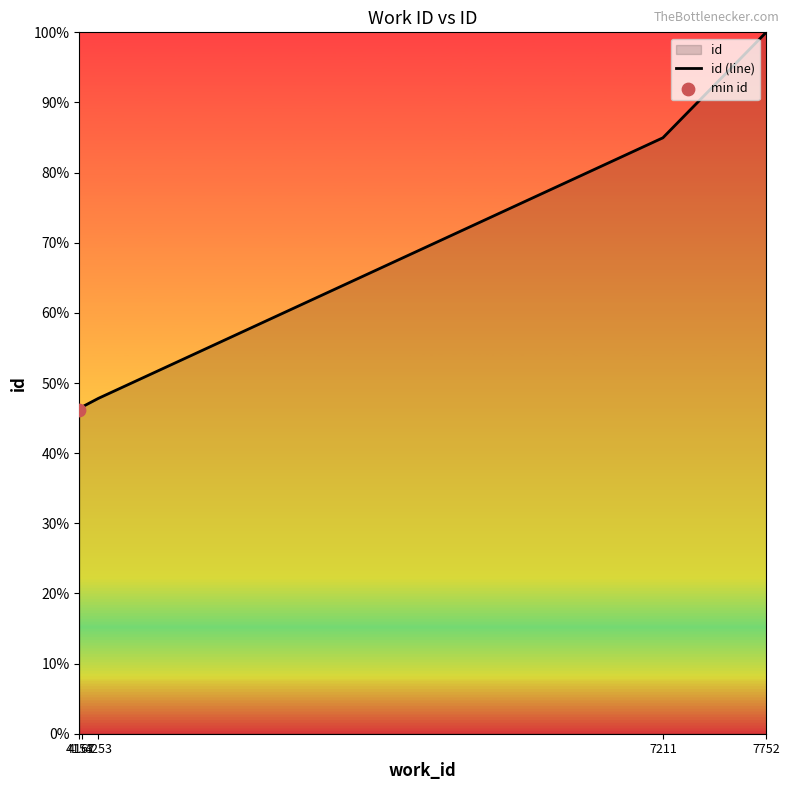

Between 4253 and 4167, which is larger?

4253